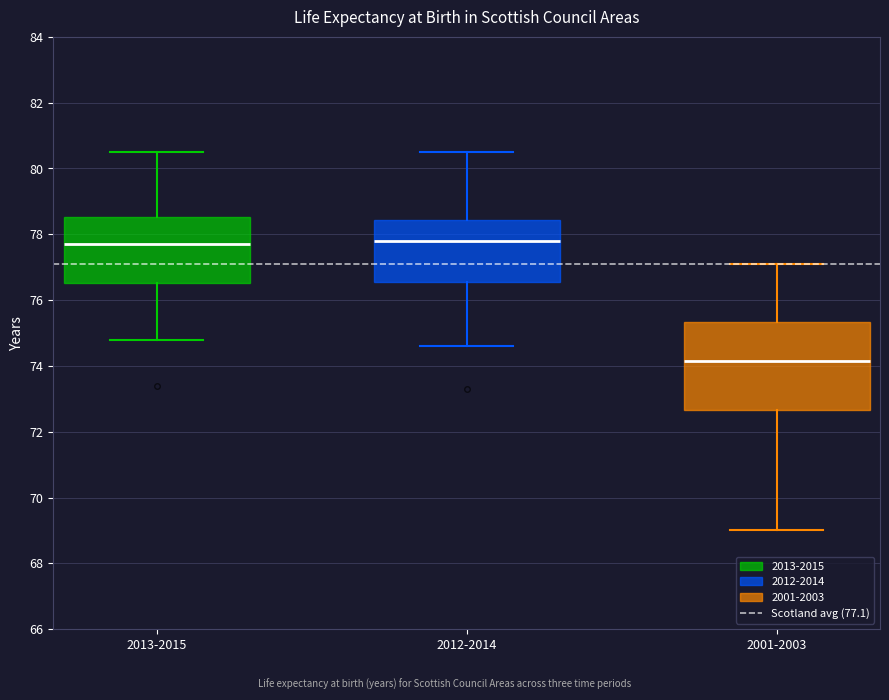

Which box has the lowest median line?

2001-2003